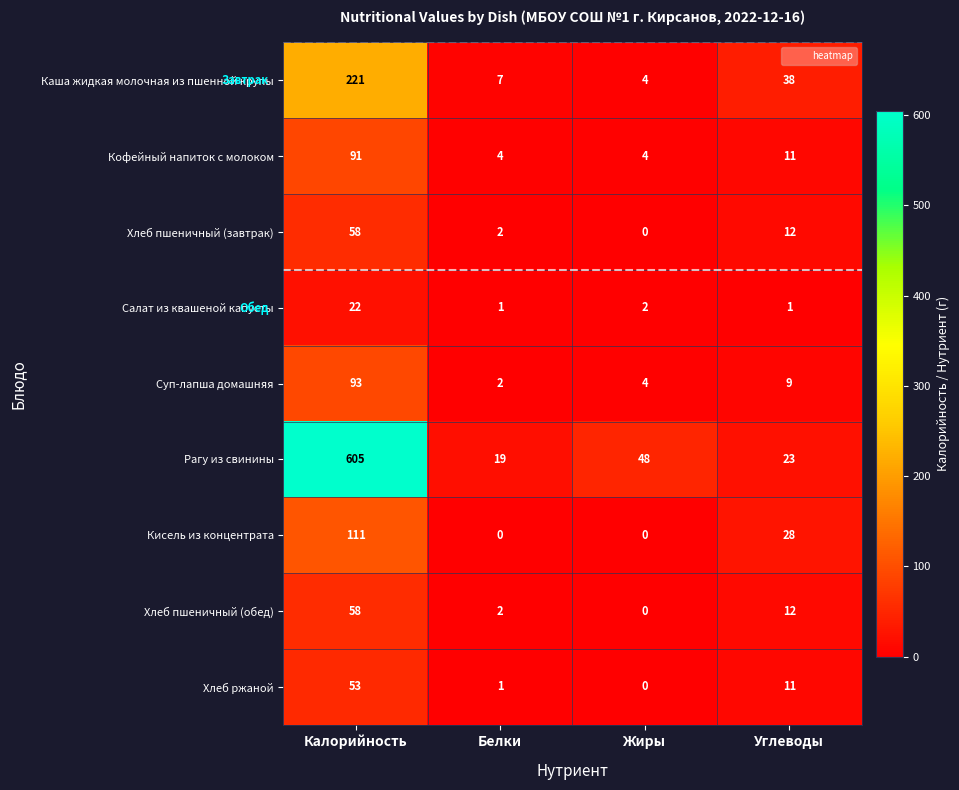

Between Белки and Углеводы, which series saw the biggest shift?

Каша жидкая молочная из пшенной крупы